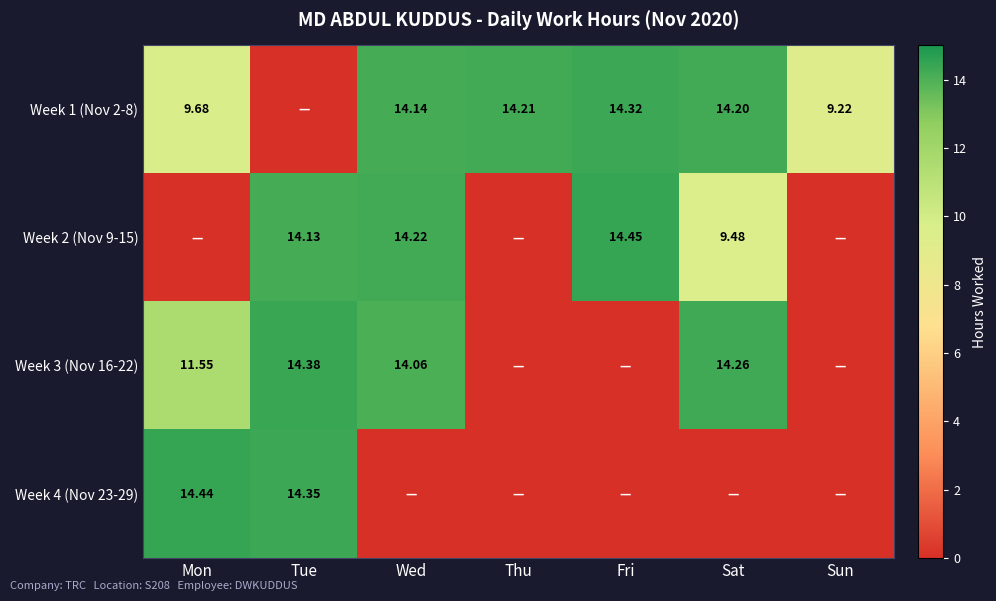

Which series has the largest total across all categories?

Week 1 (Nov 2-8)